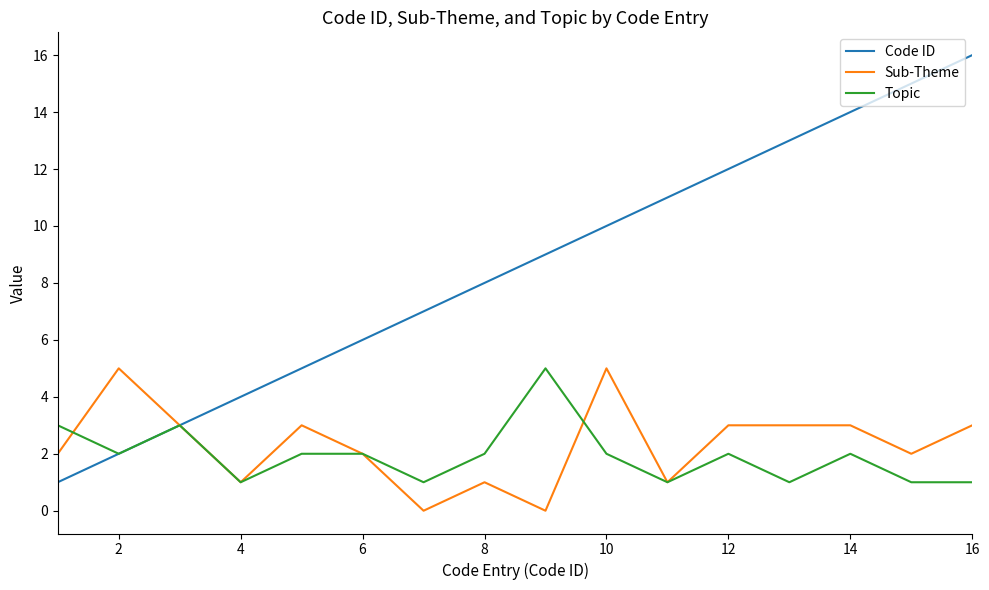

What is the average value of the Topic series?

2